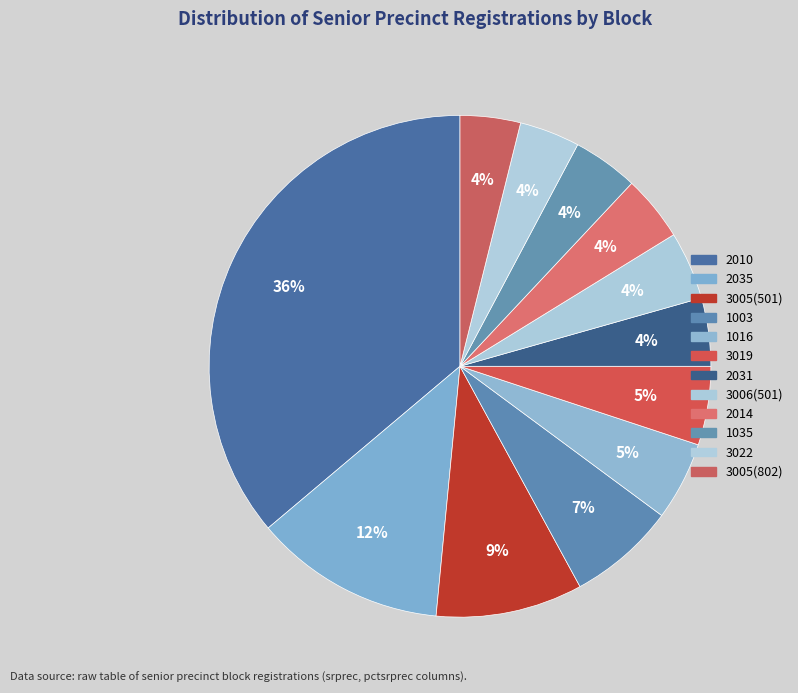

Is there a majority slice in this chart?

No